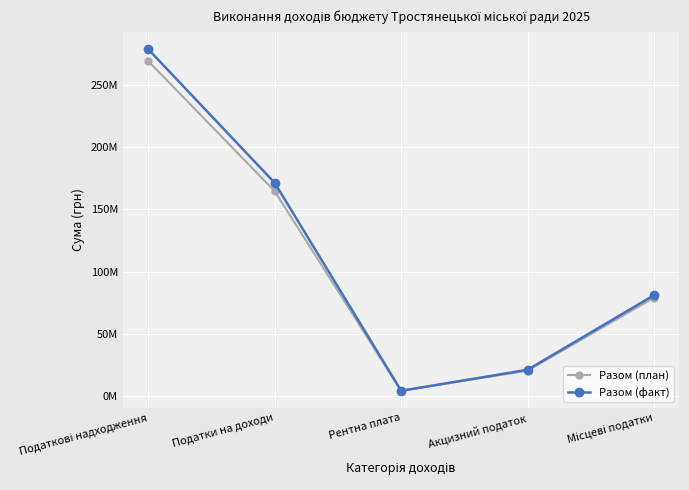

Is this an area chart (filled region under the line)?

No